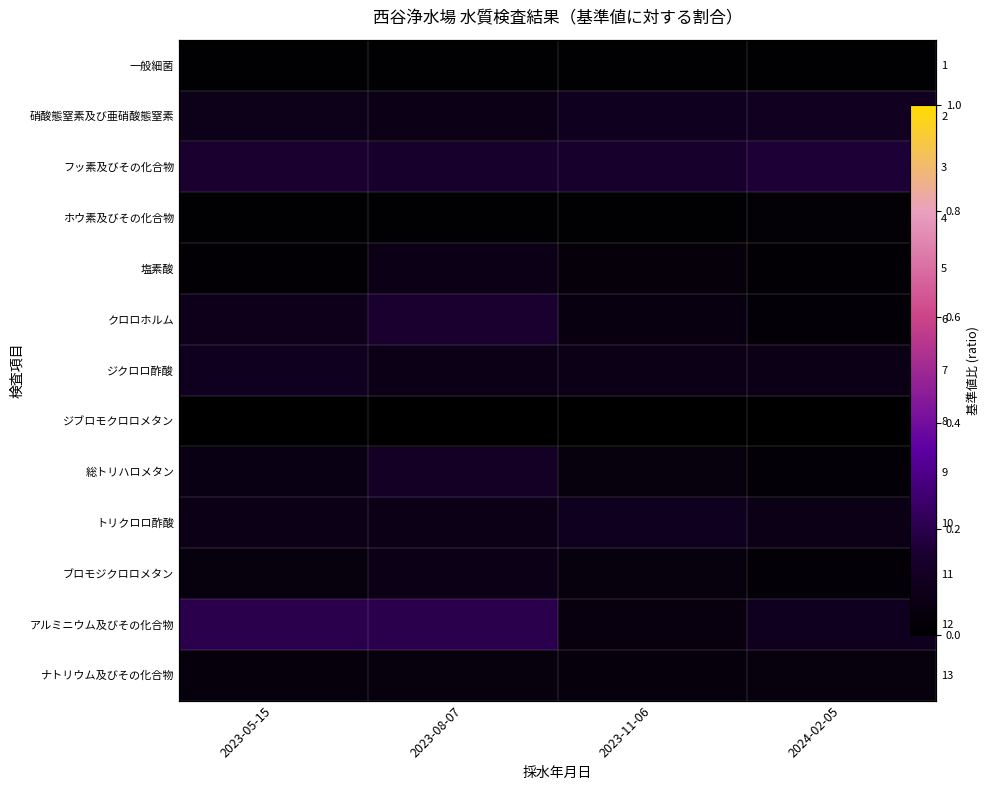

Between 2023-05-15 and 2023-11-06, which series saw the biggest shift?

アルミニウム及びその化合物